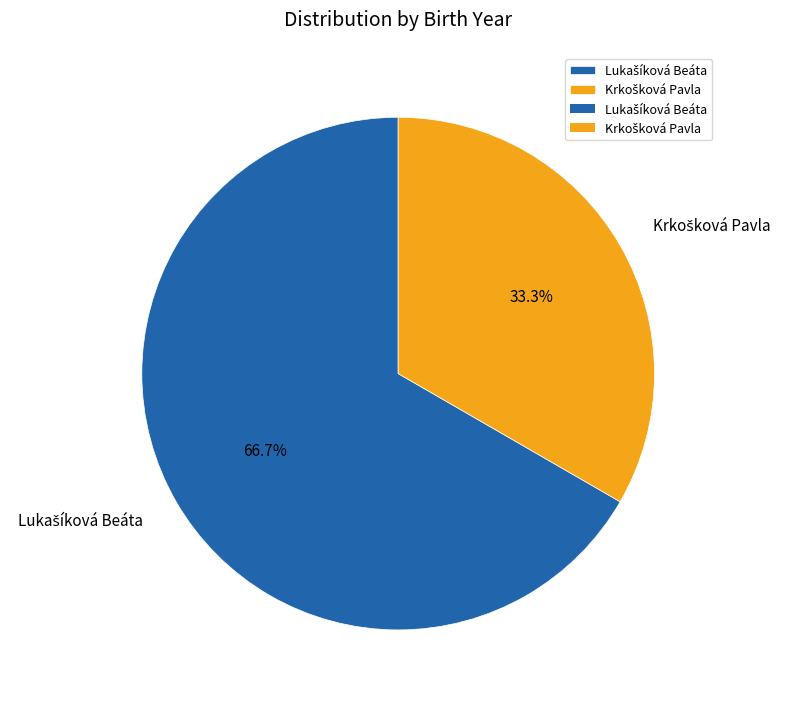

Count the number of slices in the pie.

2